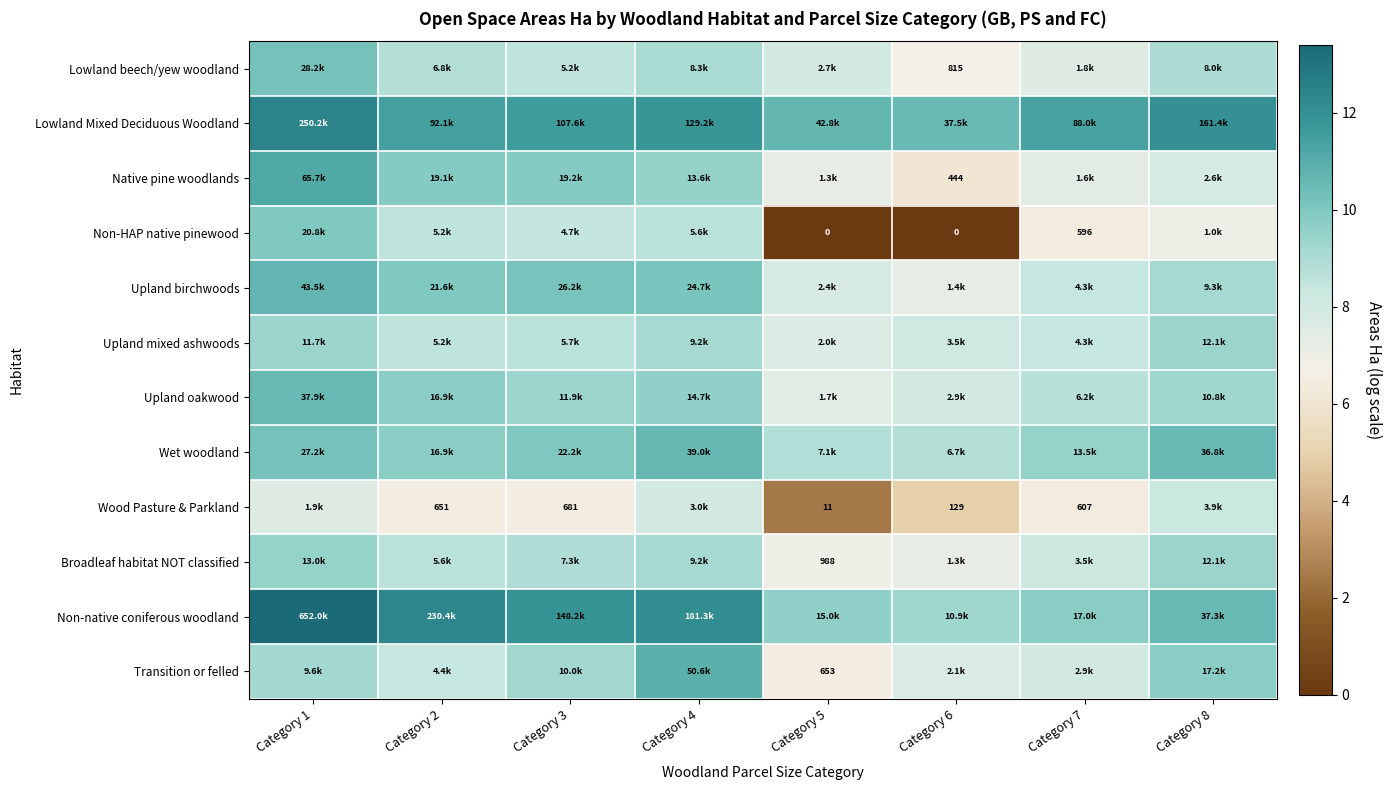

What is the difference between the second highest and second lowest values in the Upland oakwood series?

1.8